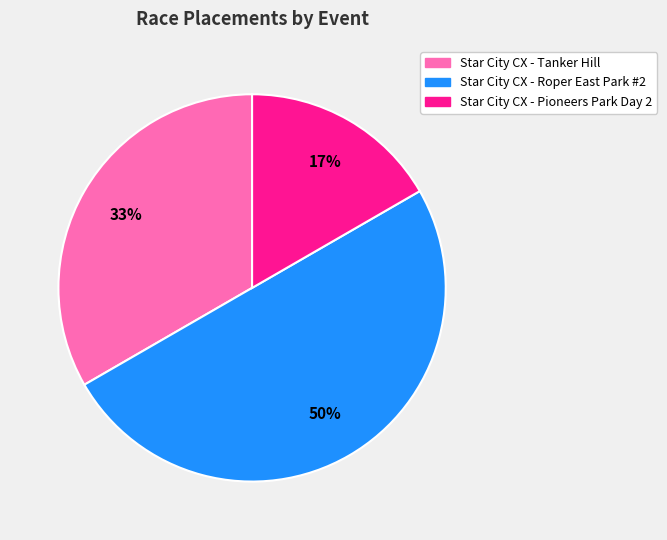

To the nearest percent, what is the difference between the largest and smallest slice percentages?

33%